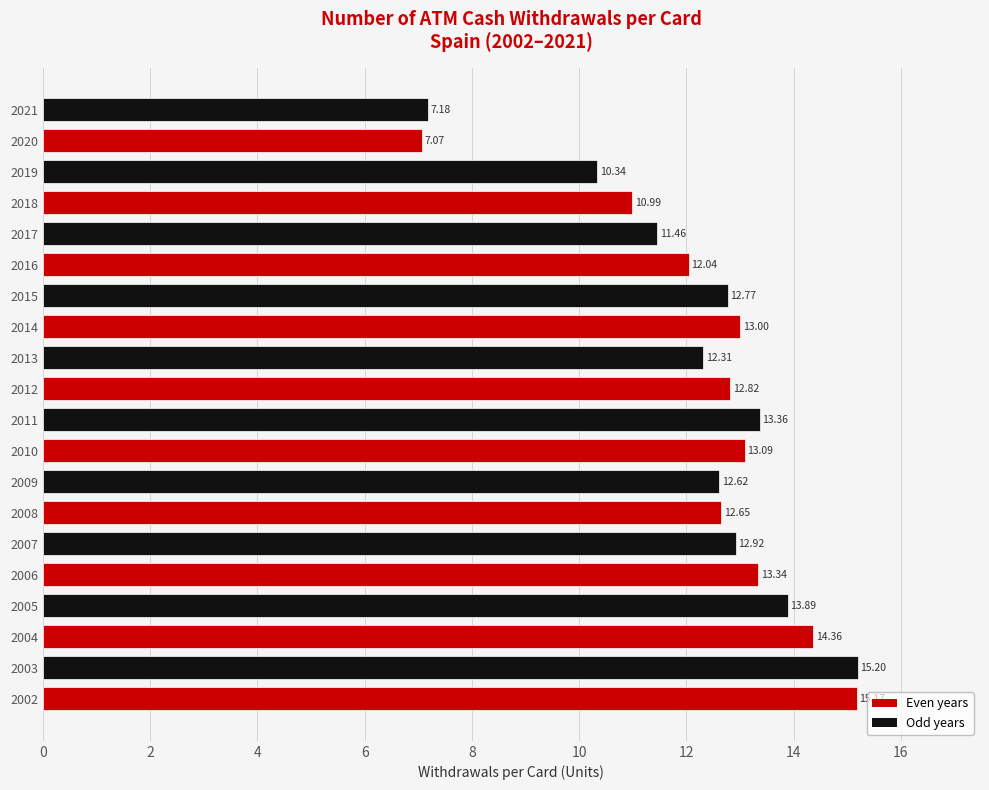

Does the chart contain any negative values?

No